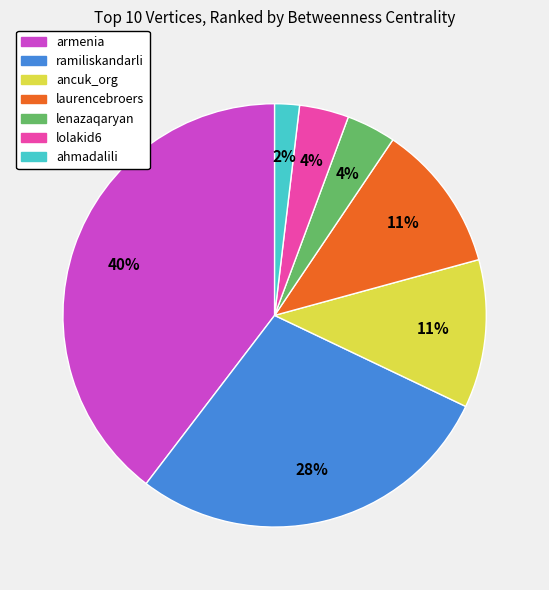

Is laurencebroers the majority of the pie?

No